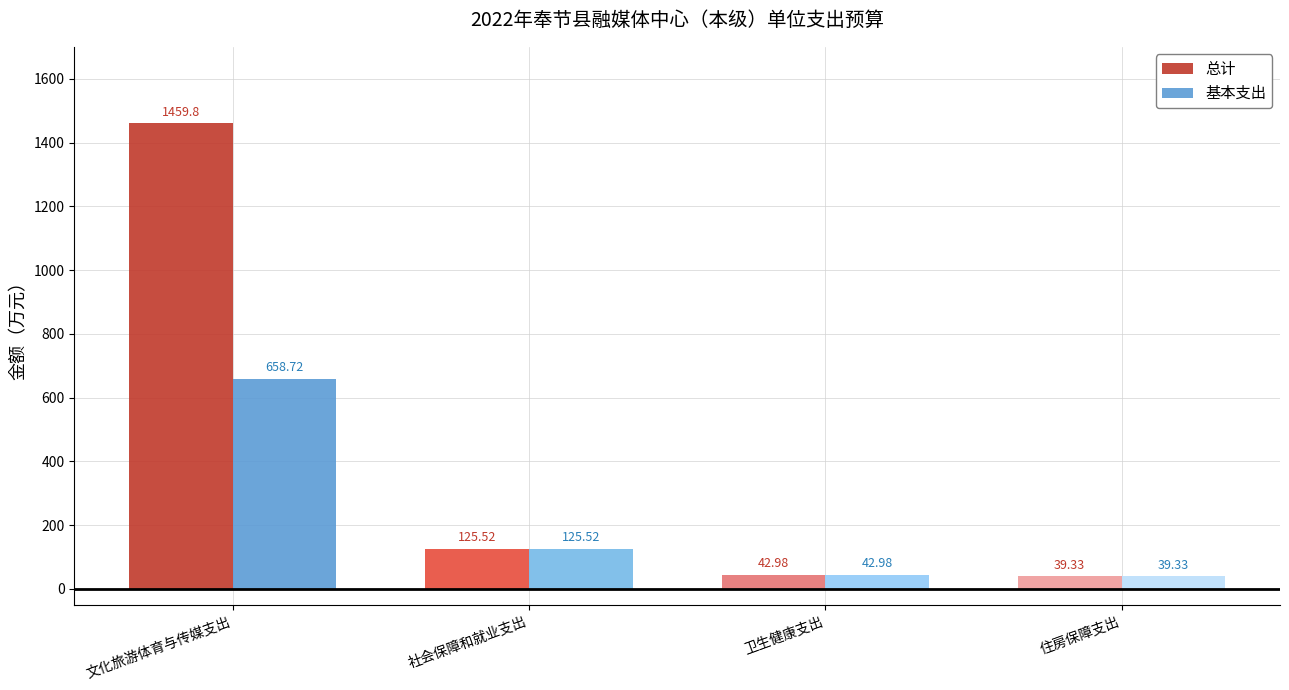

Is it true that 基本支出 equals 39.3 at 住房保障支出?

True